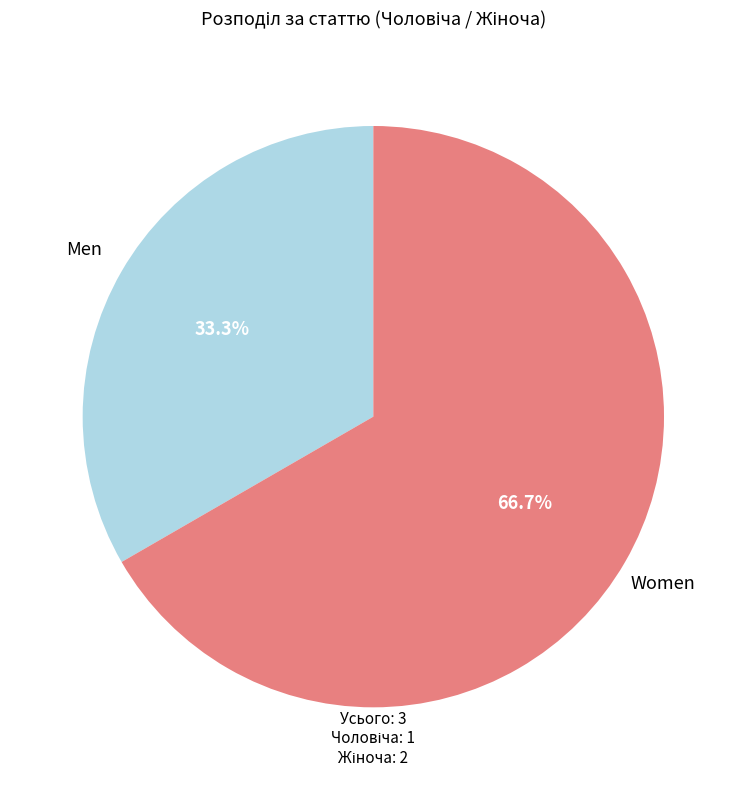

To the nearest percent, what is the difference between the largest and smallest slice percentages?

33%